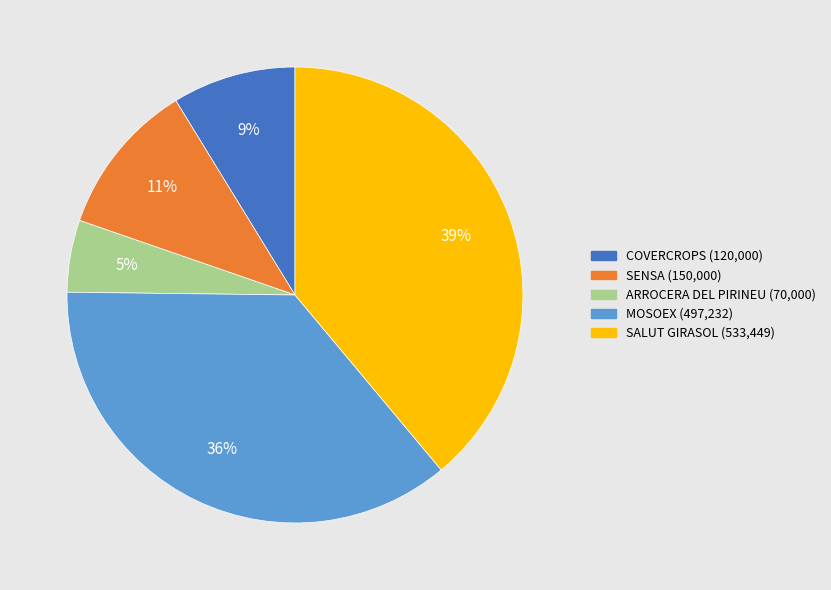

How many segments does this pie chart have?

5